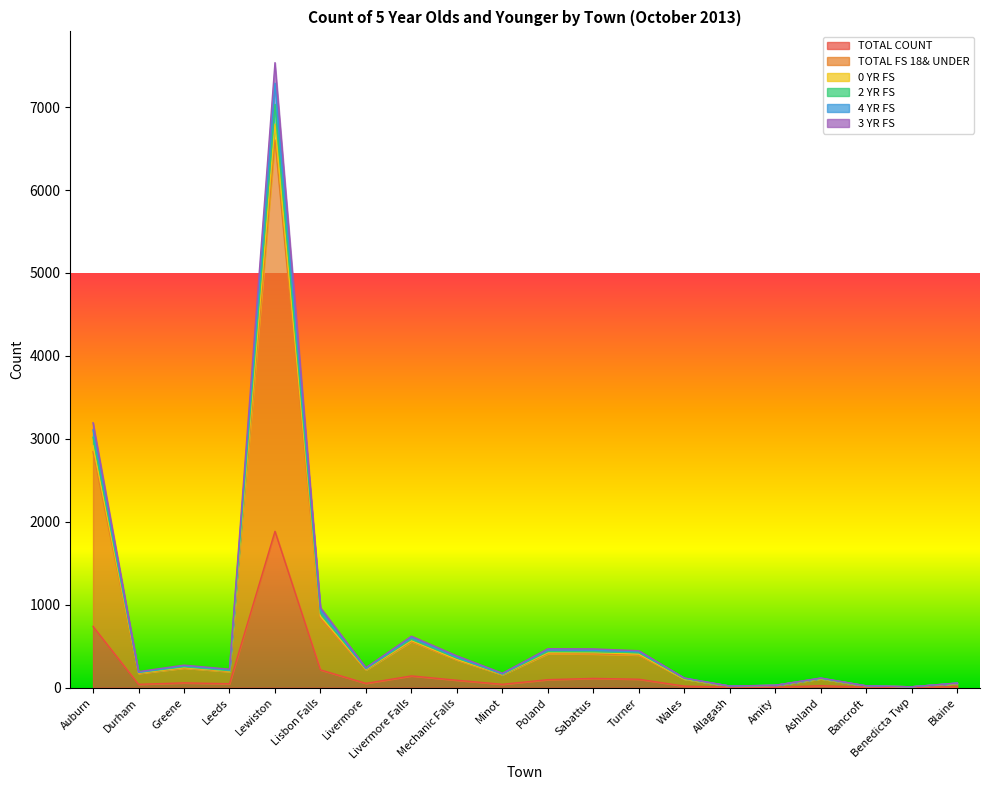

Is it true that 2 YR FS equals 451 at Sabattus?

True